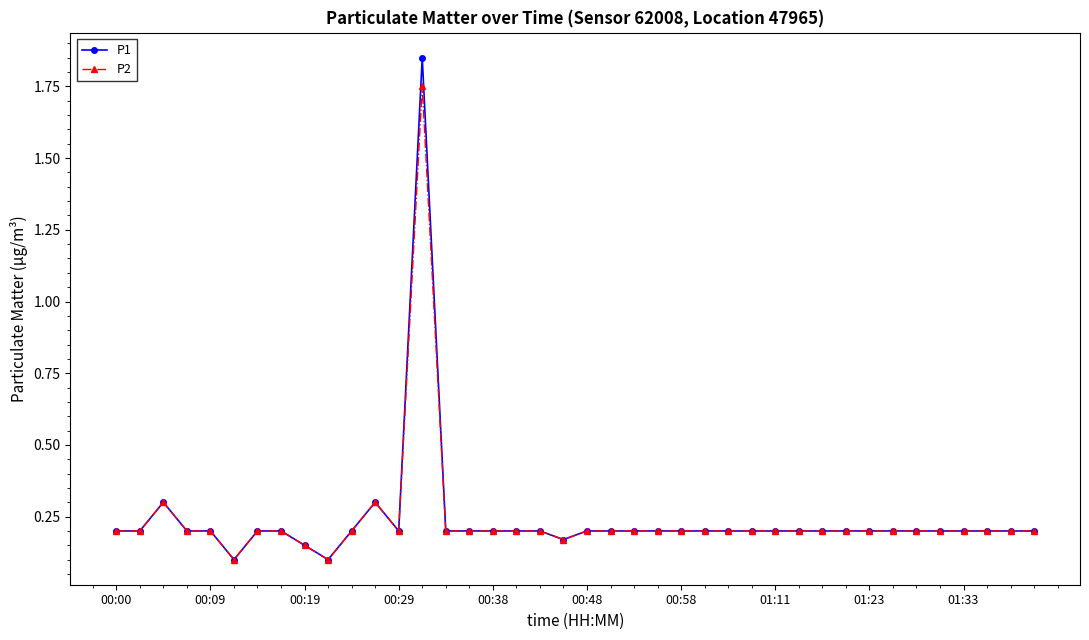

Which series has the largest range (max minus min)?

P1